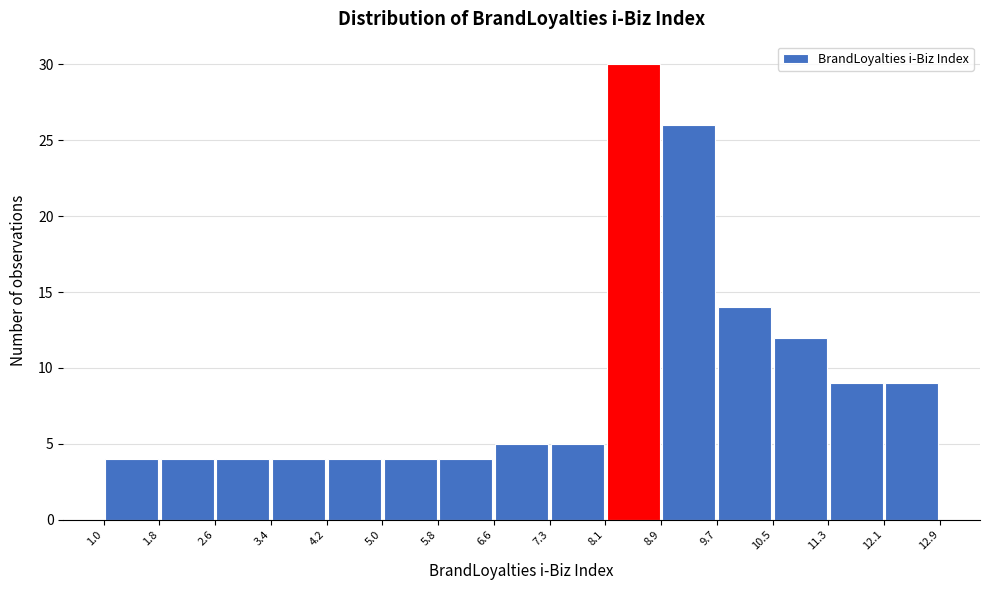

Reading left to right, transcribe this chart: for each bar, give the range it covers on the x-axis and its height. The values are not printed on the chart, so give them approximately, as read against the axis.

1.0 to 1.8: 4
1.8 to 2.6: 4
2.6 to 3.4: 4
3.4 to 4.2: 4
4.2 to 5.0: 4
5.0 to 5.8: 4
5.8 to 6.6: 4
6.6 to 7.3: 5
7.3 to 8.1: 5
8.1 to 8.9: 30
8.9 to 9.7: 26
9.7 to 10.5: 14
10.5 to 11.3: 12
11.3 to 12.1: 9
12.1 to 12.9: 9